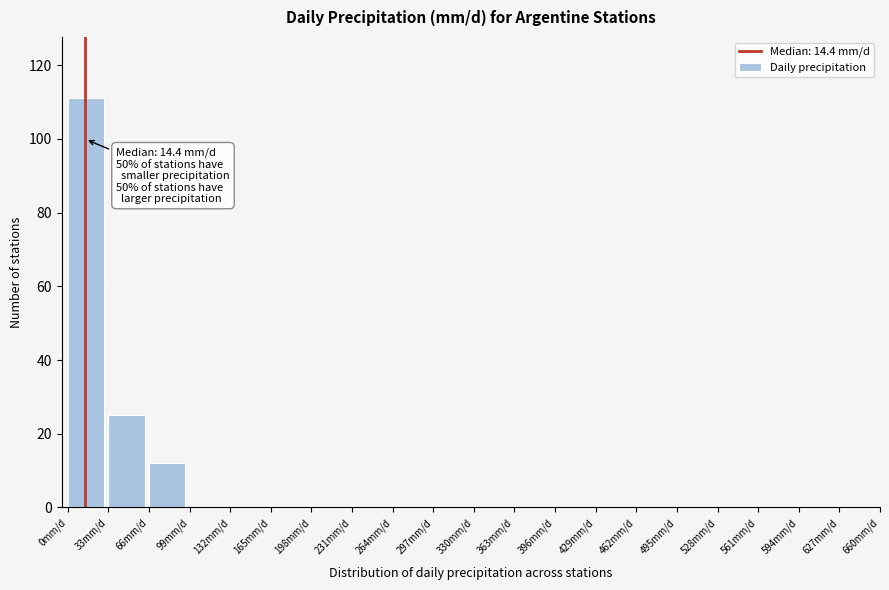

Over which range of the x-axis is the bar tallest?

0 to 33